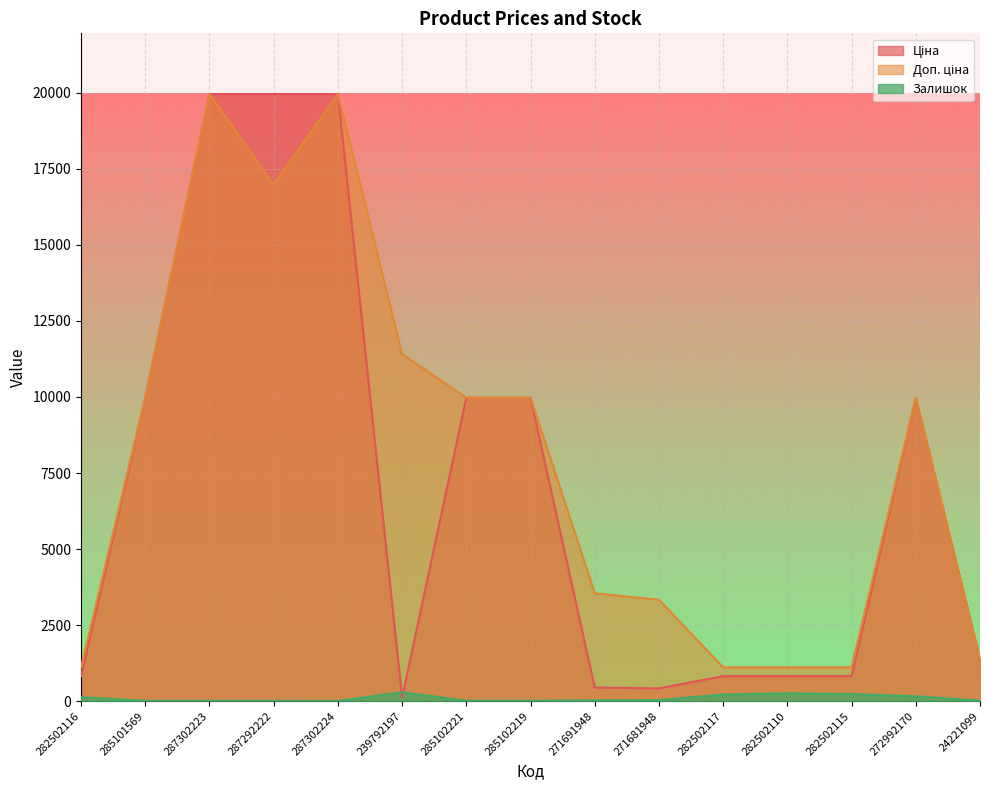

At which label is Ціна closest to 10039?

285101569